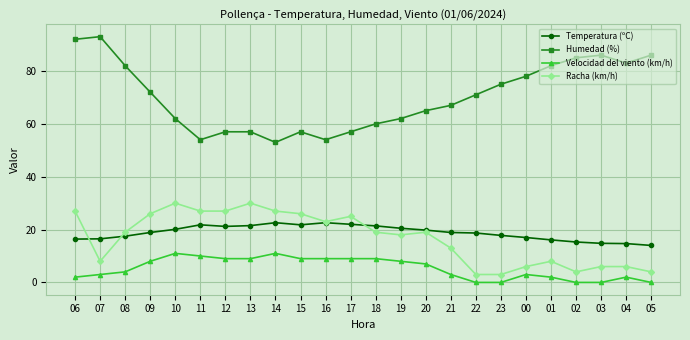

Where does the Humedad (%) series first go above 71?

06